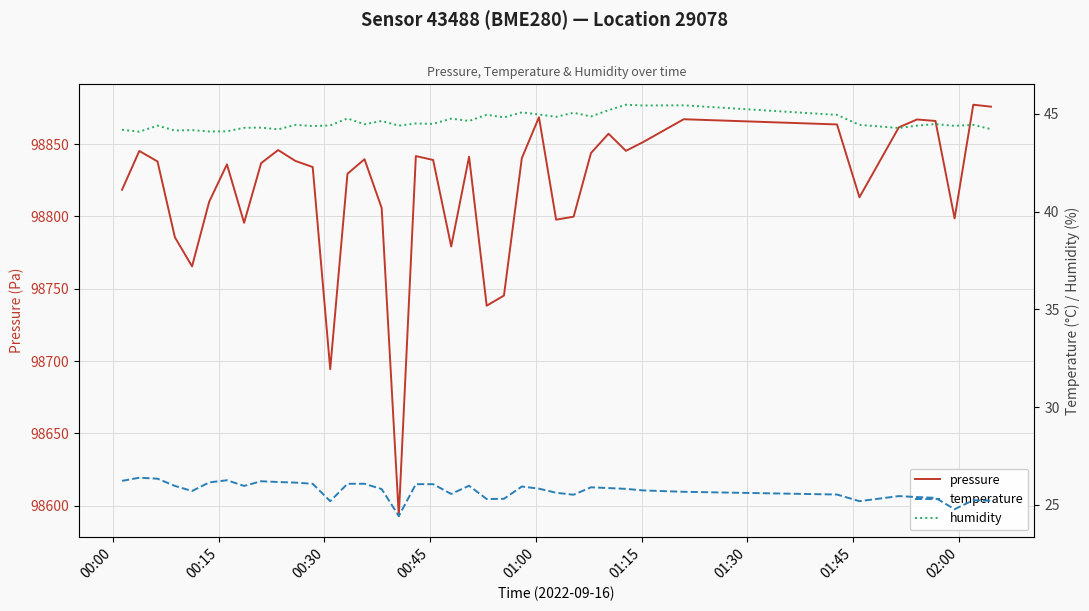

What is the maximum value for pressure?

98877.2